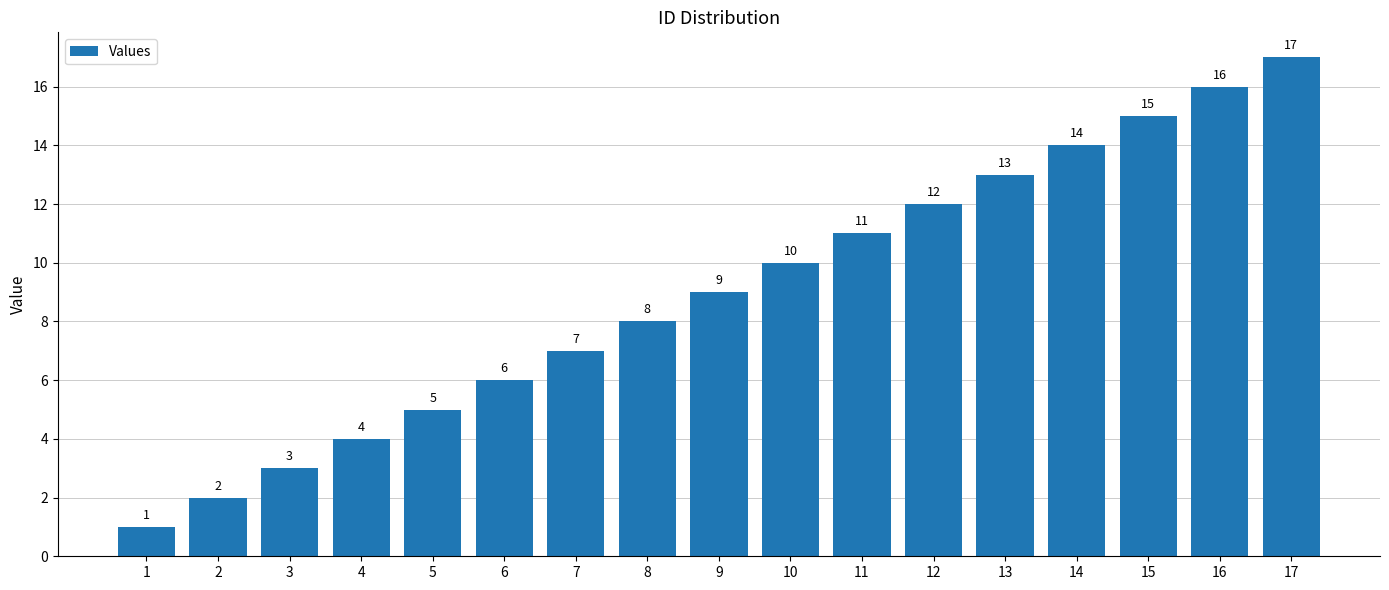

At which category does the chart reach its peak across all series?

17